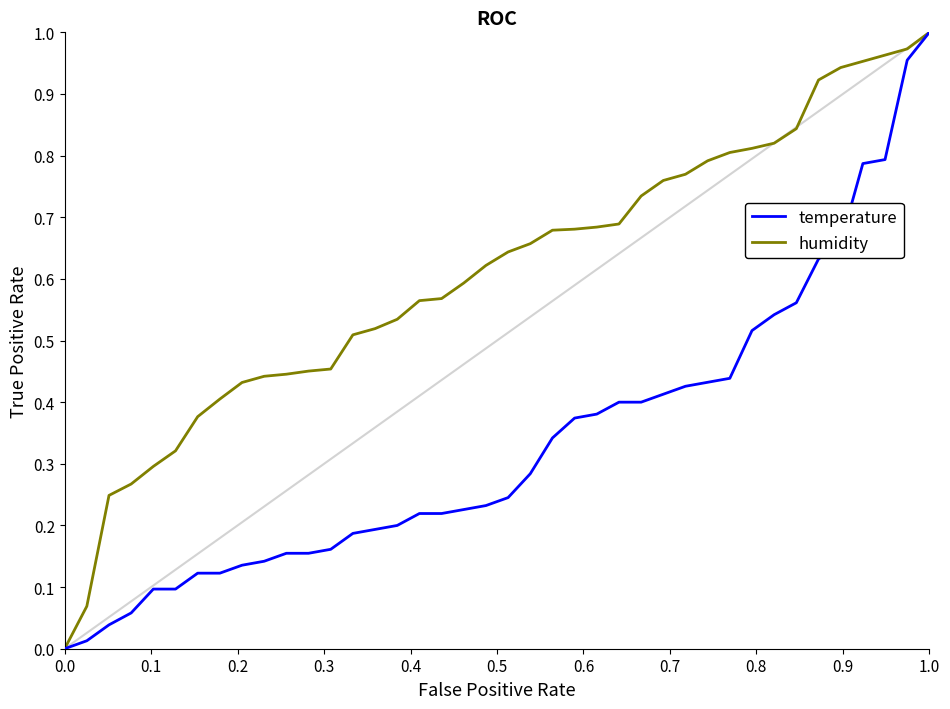

List the series in order of their overall mean, lowest first.

temperature, humidity